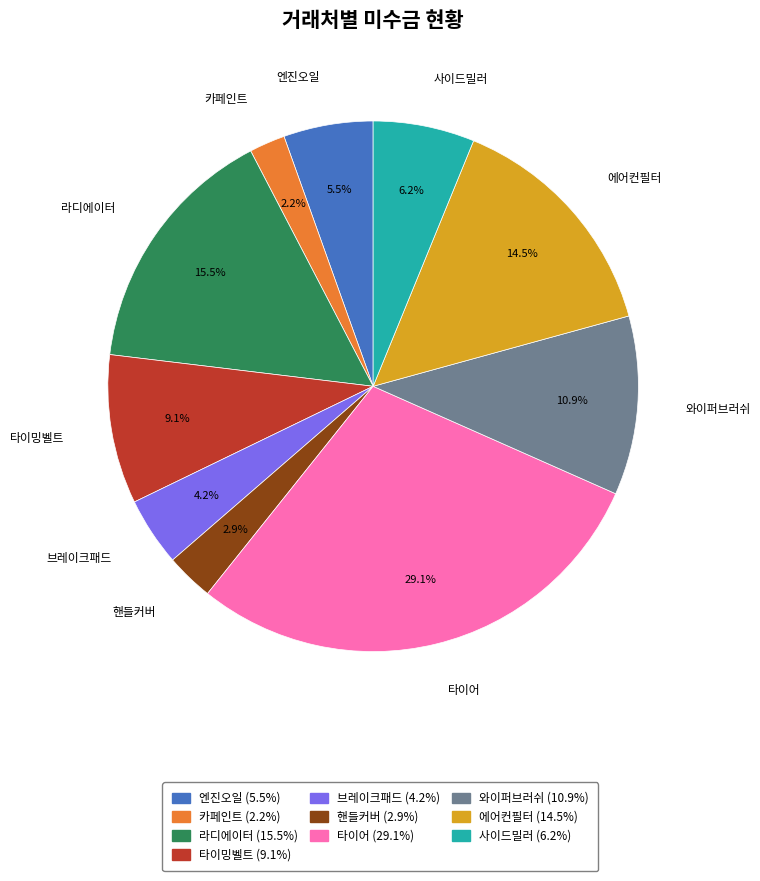

Count the number of slices in the pie.

10